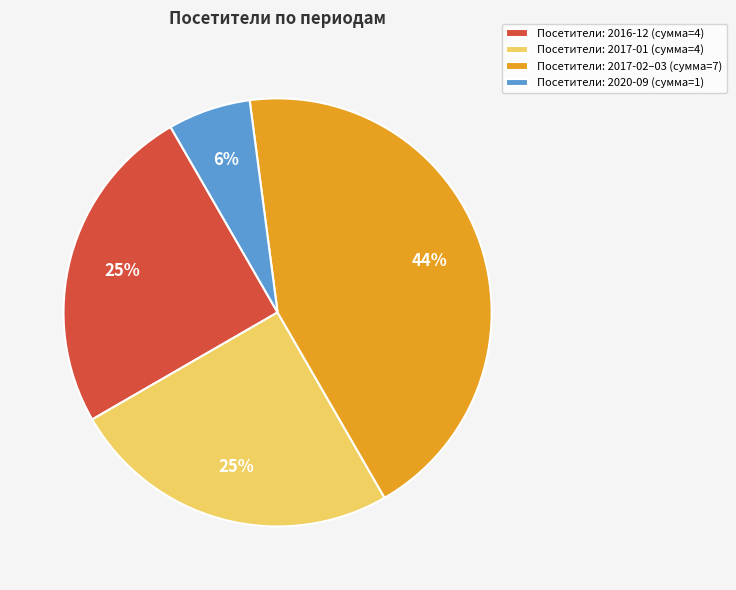

To the nearest percent, what portion does Посетители: 2016-12 (сумма=4) represent?

25%